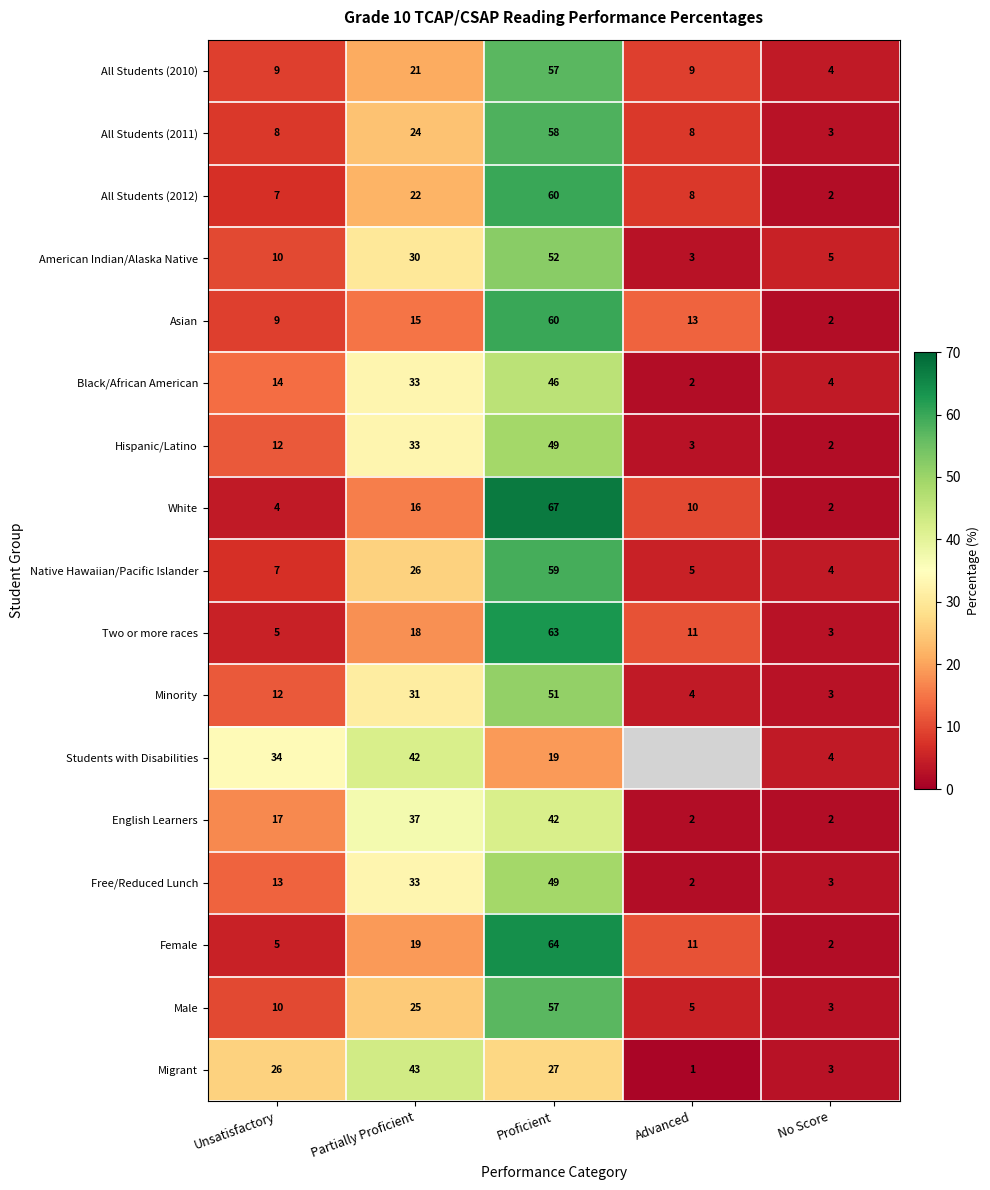

The value of Free/Reduced Lunch at No Score is 3. True or false?

True